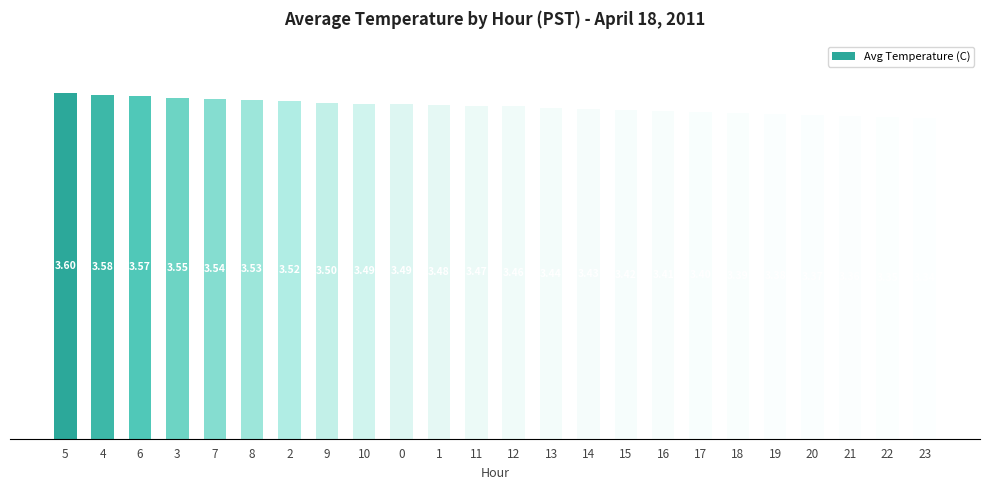

What is the difference between the maximum and minimum values?

0.3